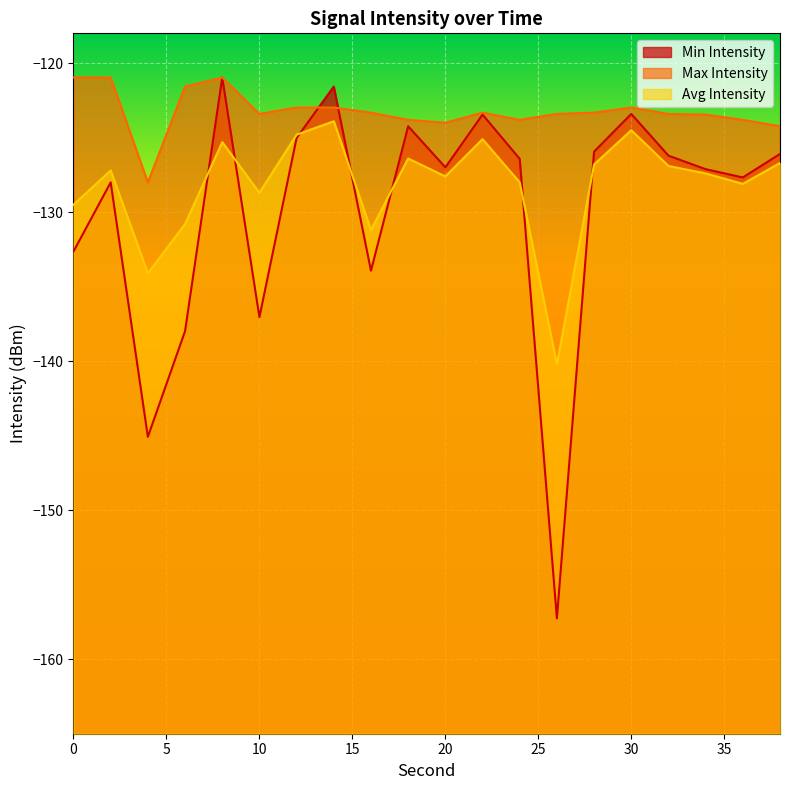

What is the maximum value shown in the chart?

-121.0